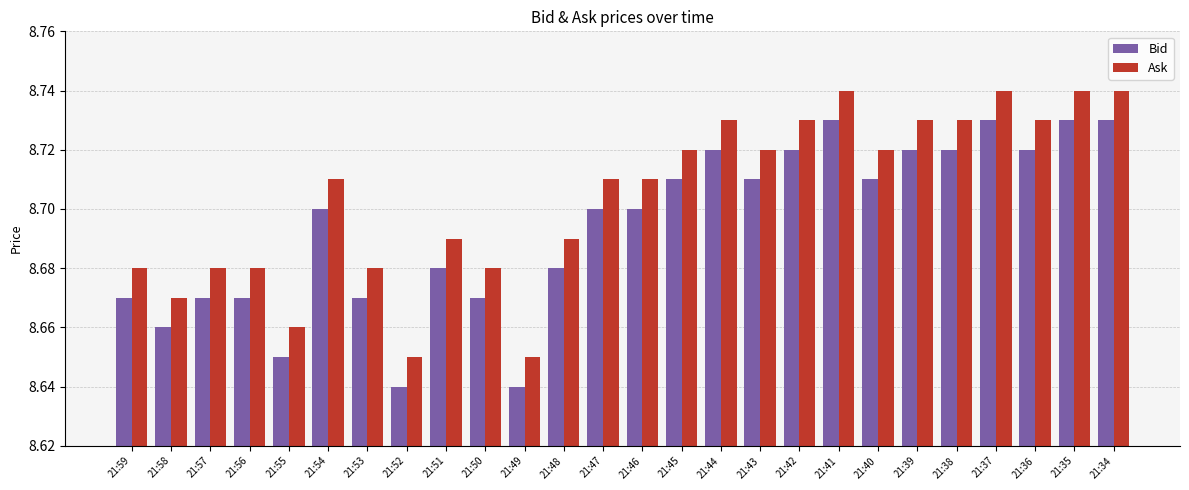

Is the value of Ask at 21:59 greater than the value of Bid at 21:58?

Yes